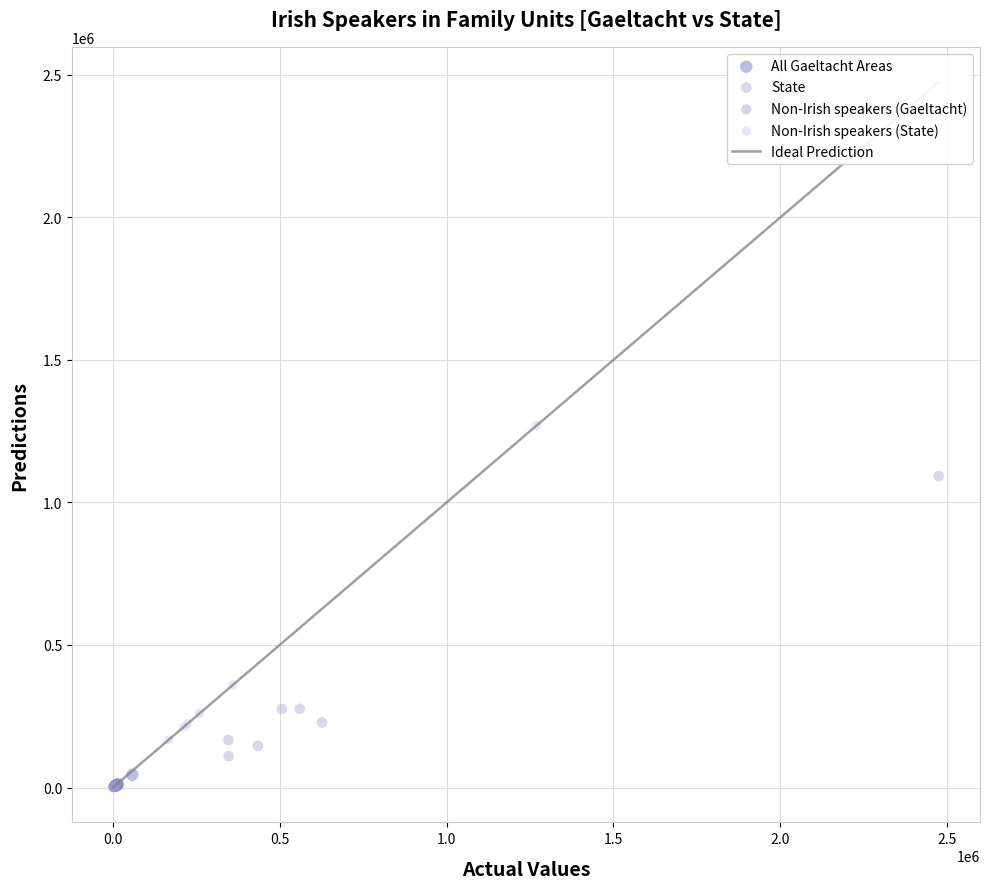

Which series has the largest Y range (max minus min)?

Non-Irish speakers (State)